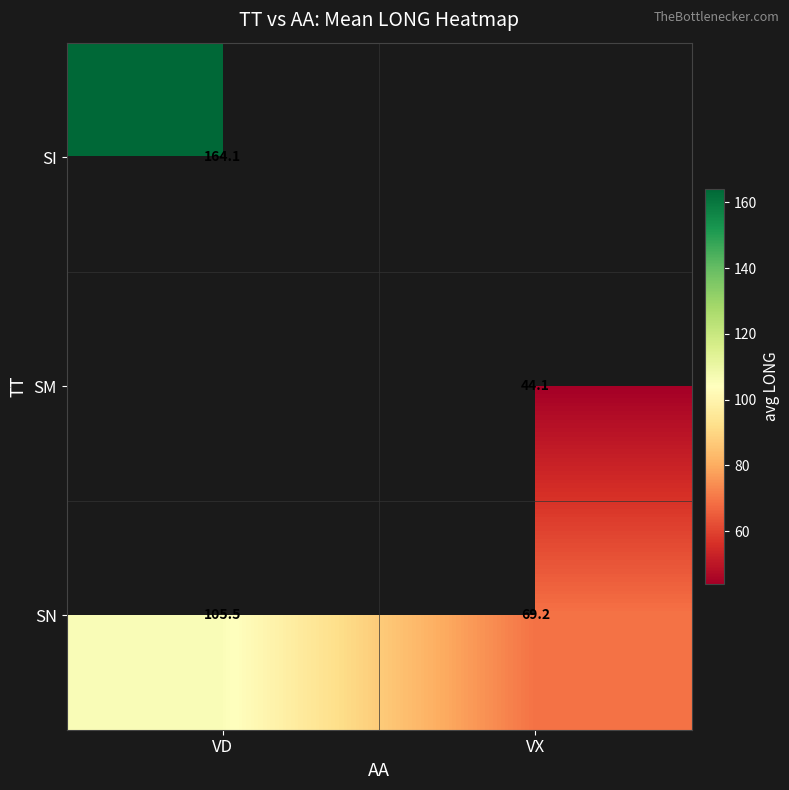

True or false: SN has a value of 154.1 at VD.

False